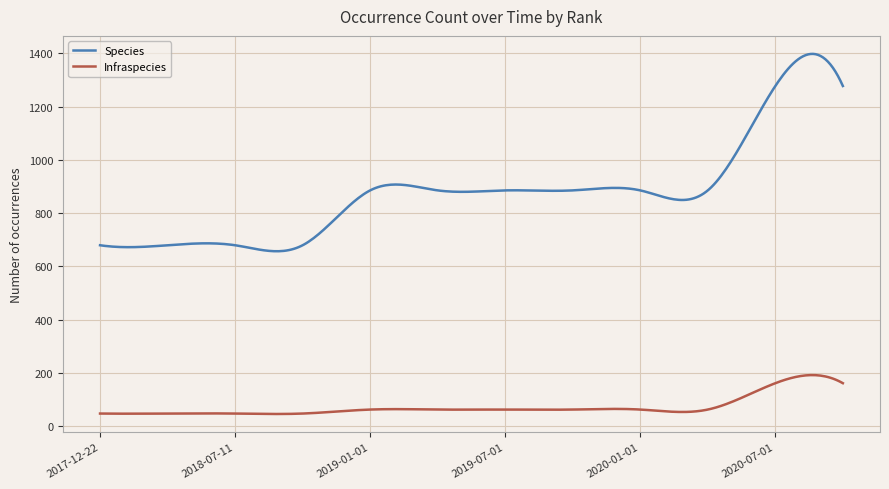

True or false: Species and Infraspecies intersect in this chart.

False